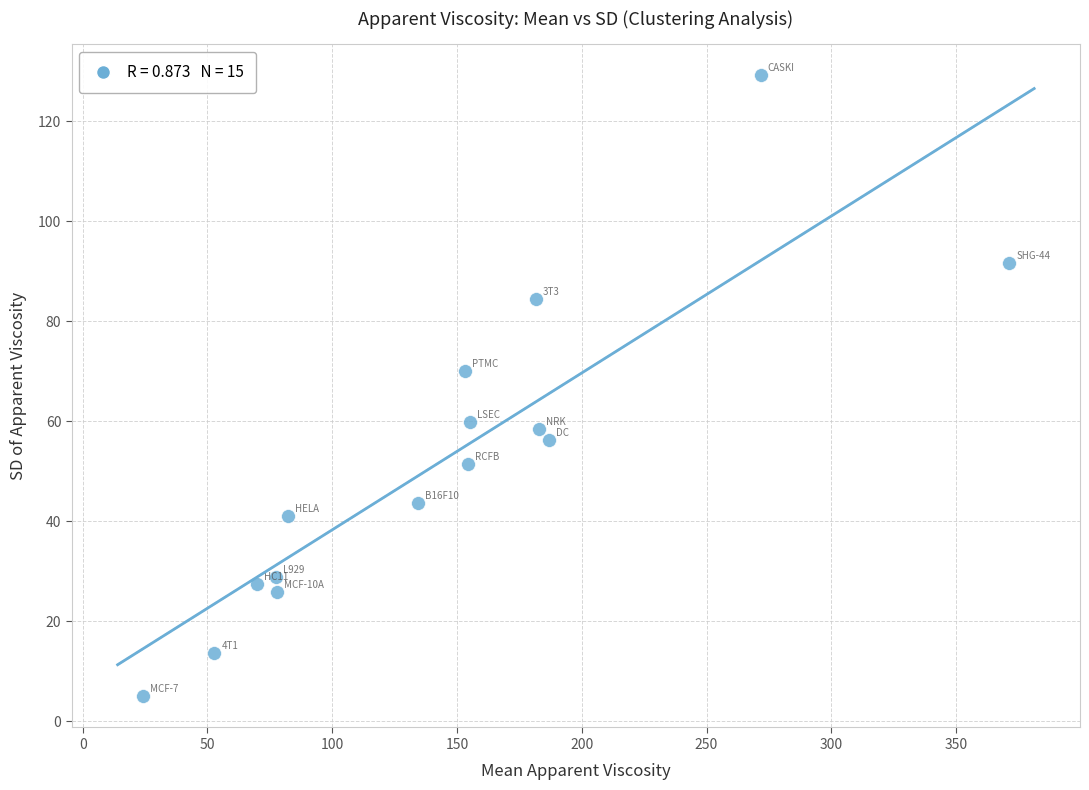

What Y value in the scatter plot is closest to 67?

70.1